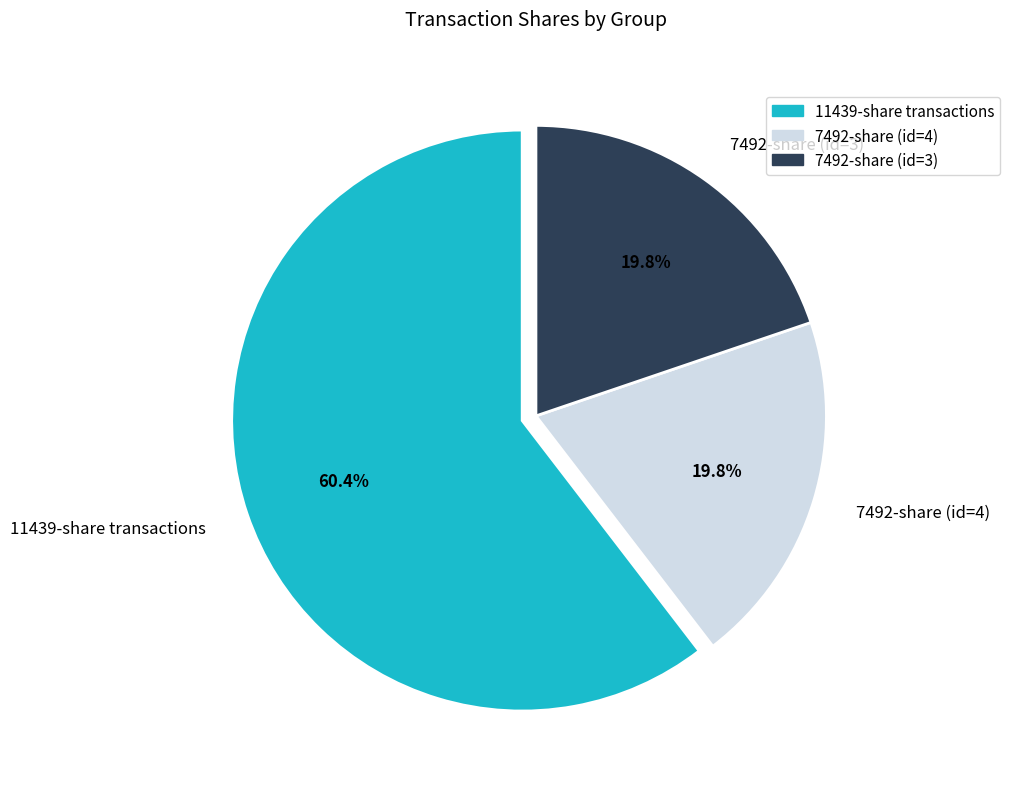

How many slices are in this pie chart?

3